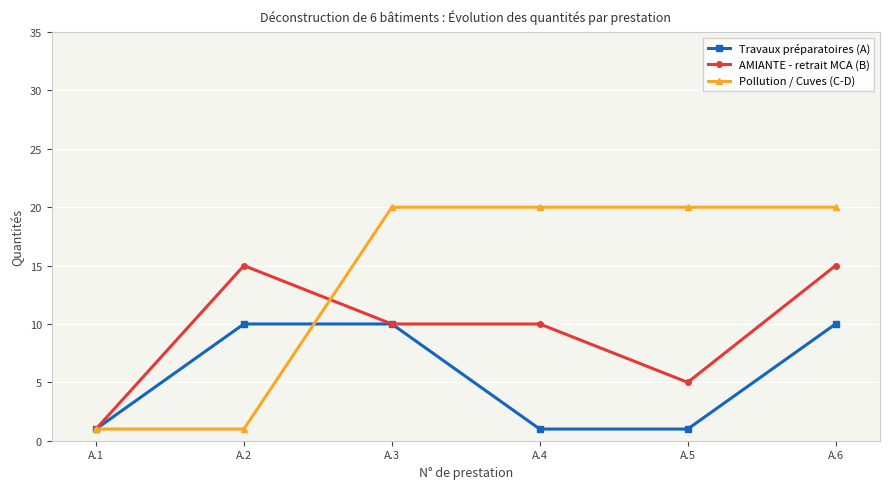

At A.2, list the series in order from smallest to largest.

Pollution / Cuves (C-D), Travaux préparatoires (A), AMIANTE - retrait MCA (B)